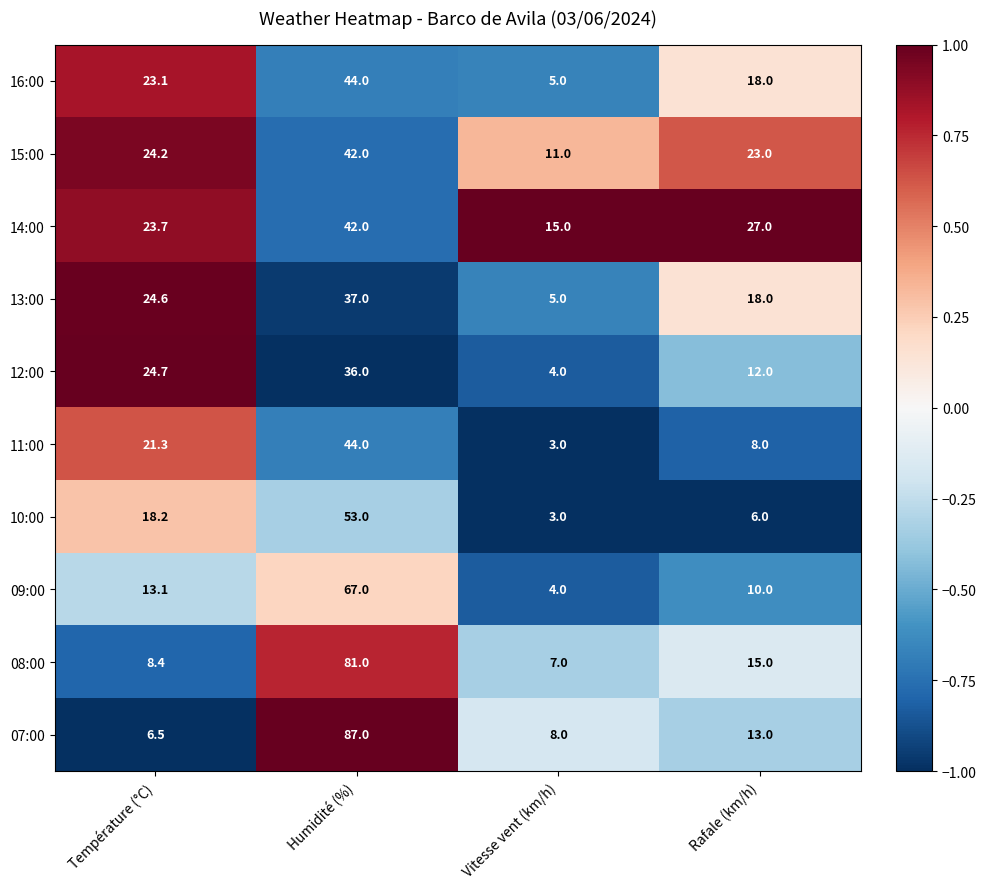

Which category has the lowest value in the 08:00 series?

Vitesse vent (km/h)